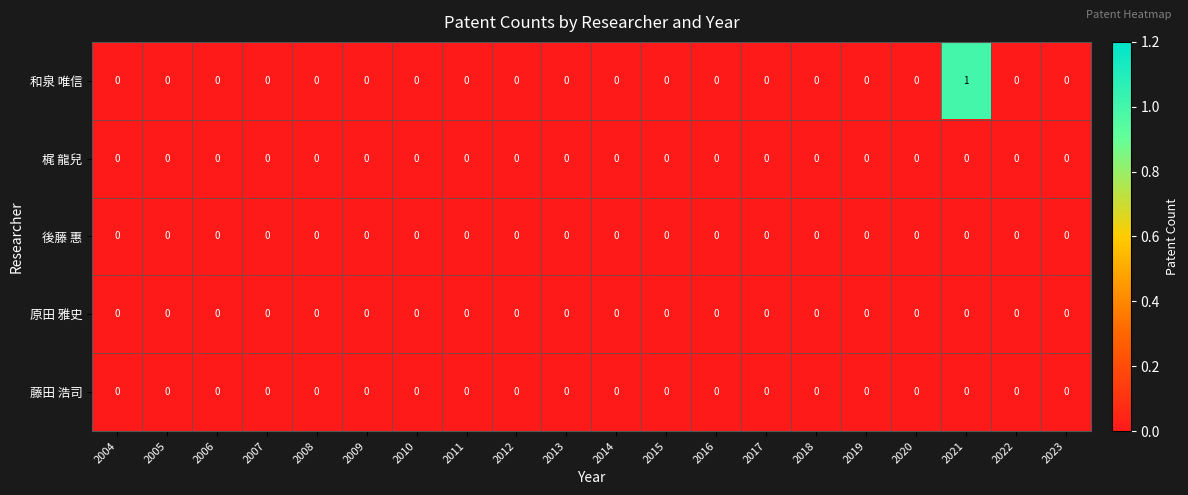

Which series has the widest spread of values?

和泉 唯信